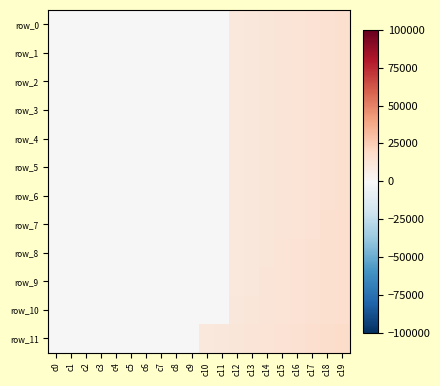

How many values in the row_3 series exceed 0?

8